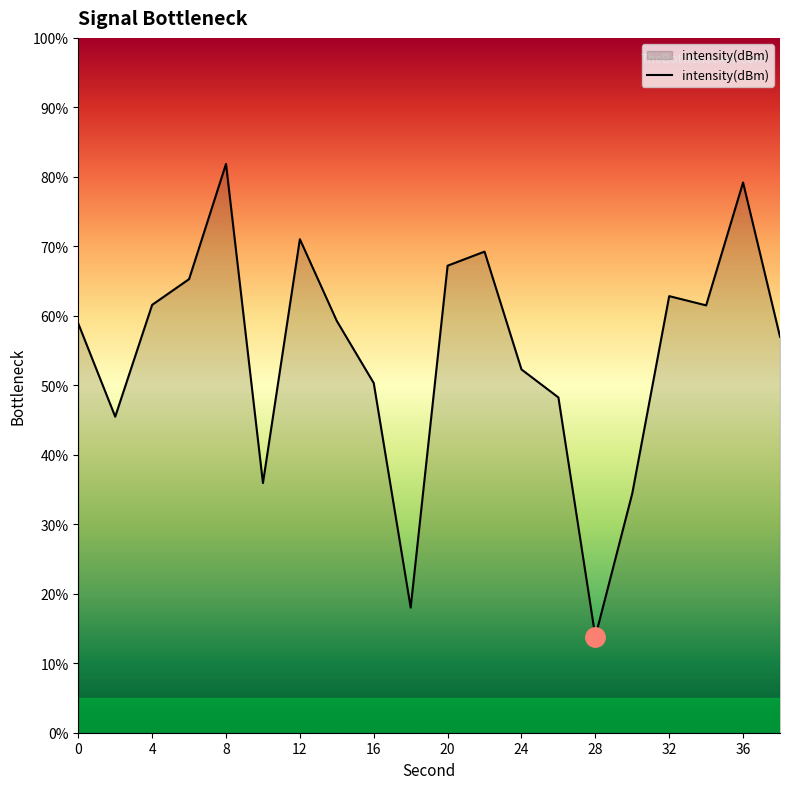

What is the minimum value shown in the chart?

13.8